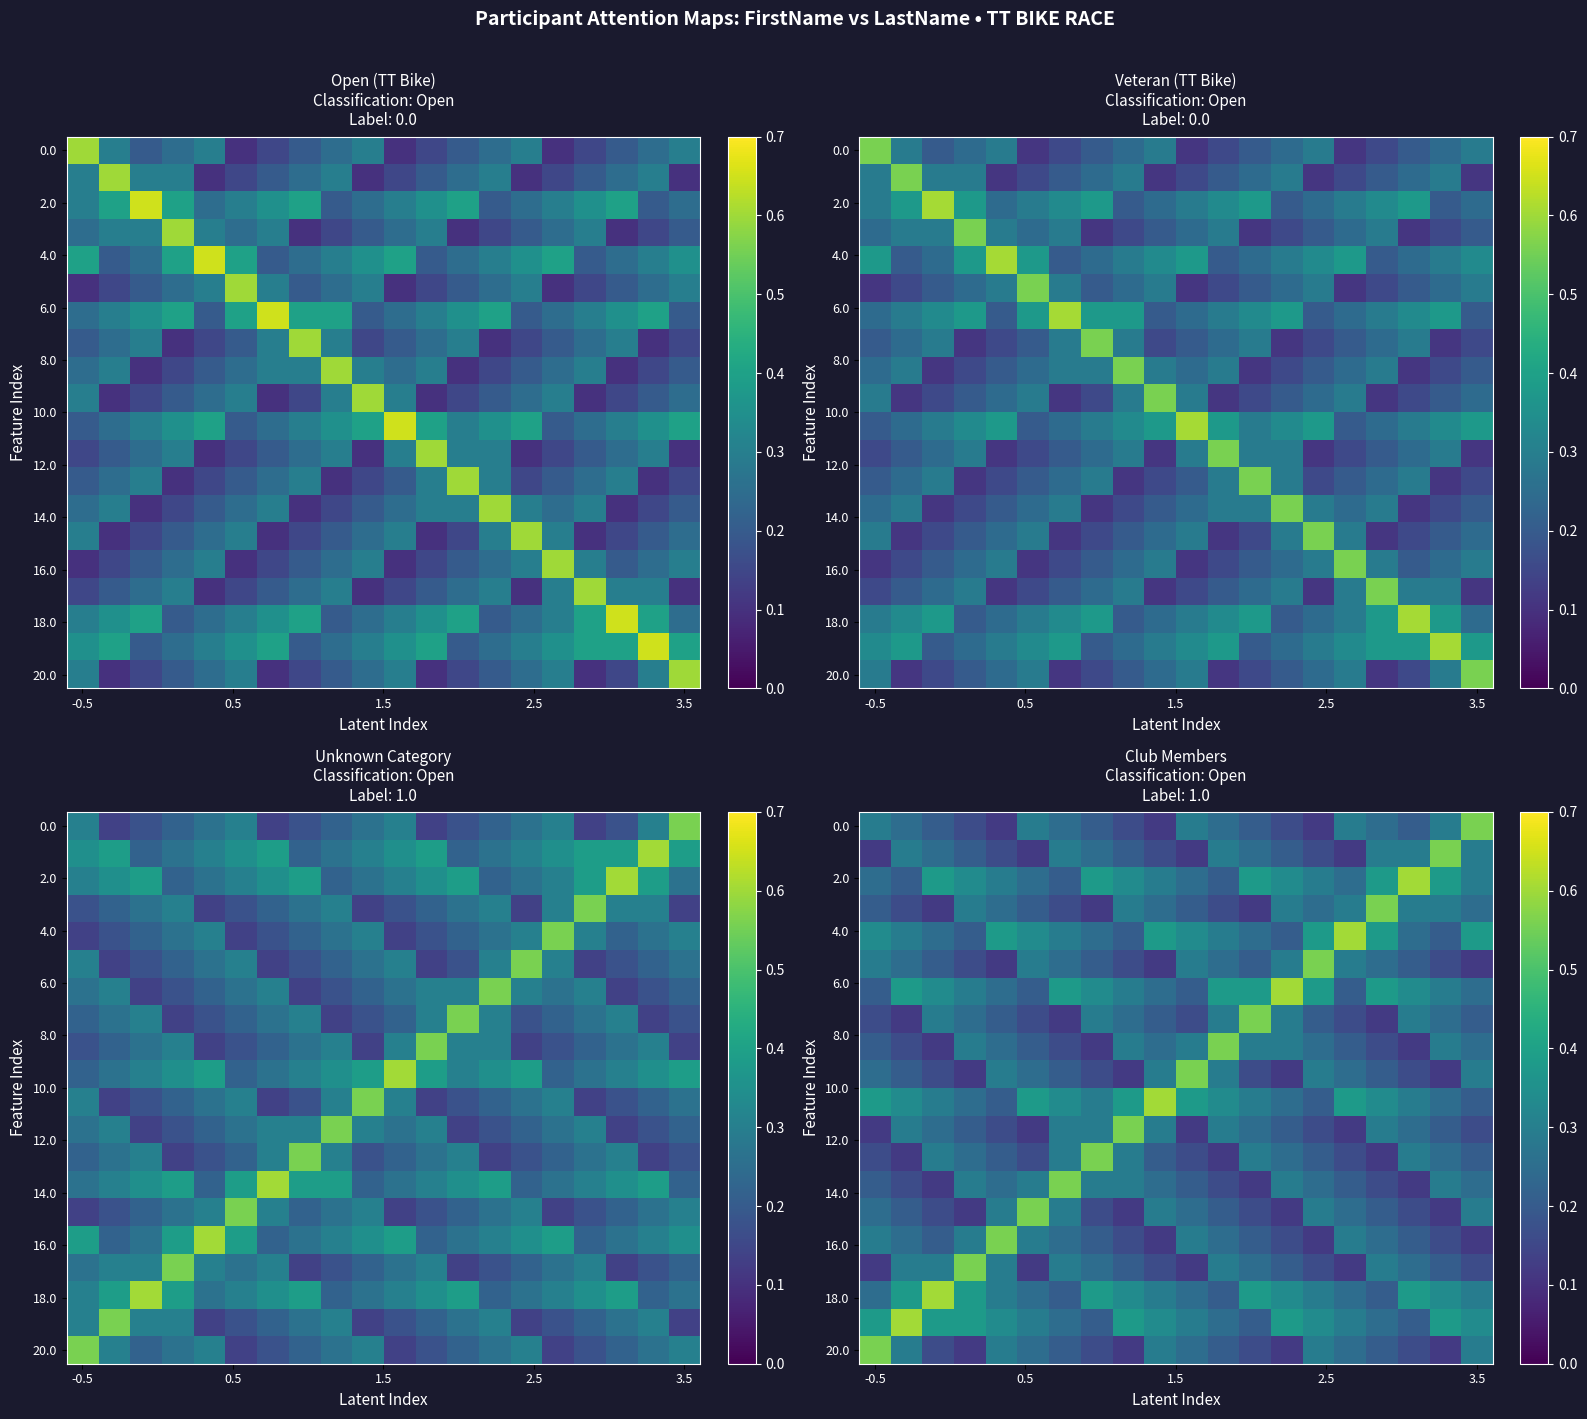

Which has a higher value, 5 or 11?

5